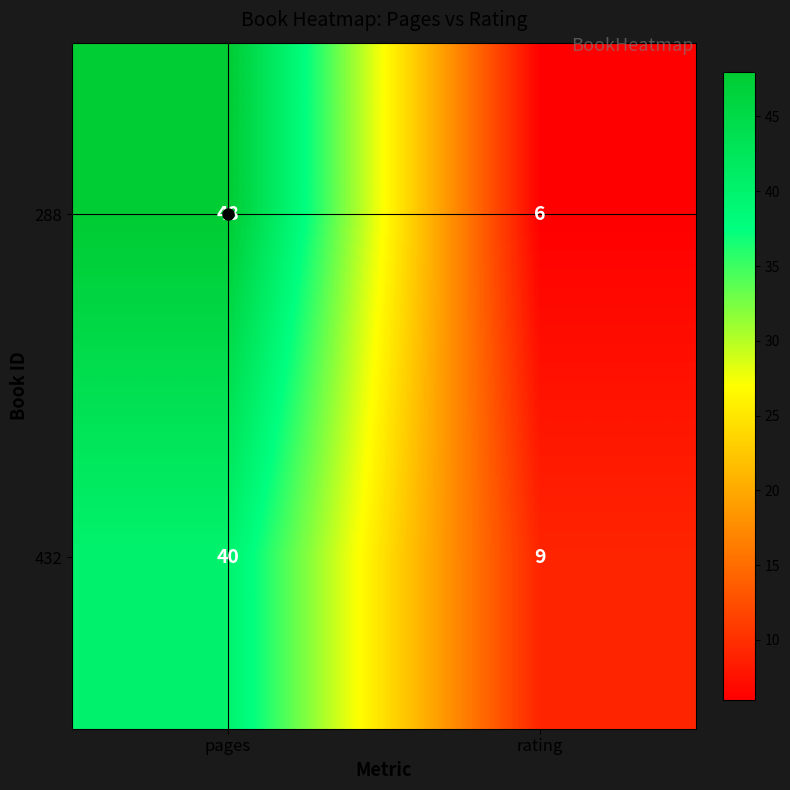

True or false: 288 has a value of 84 at pages.

False